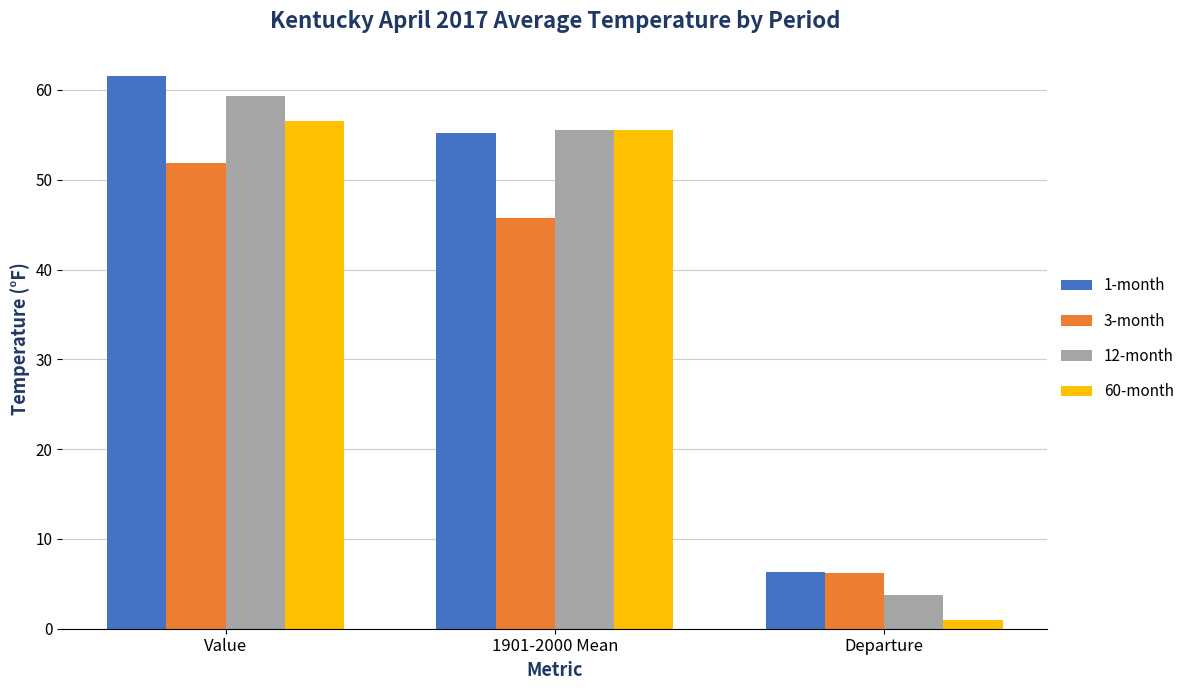

What is the spread (max minus min) of values at Value?

9.6